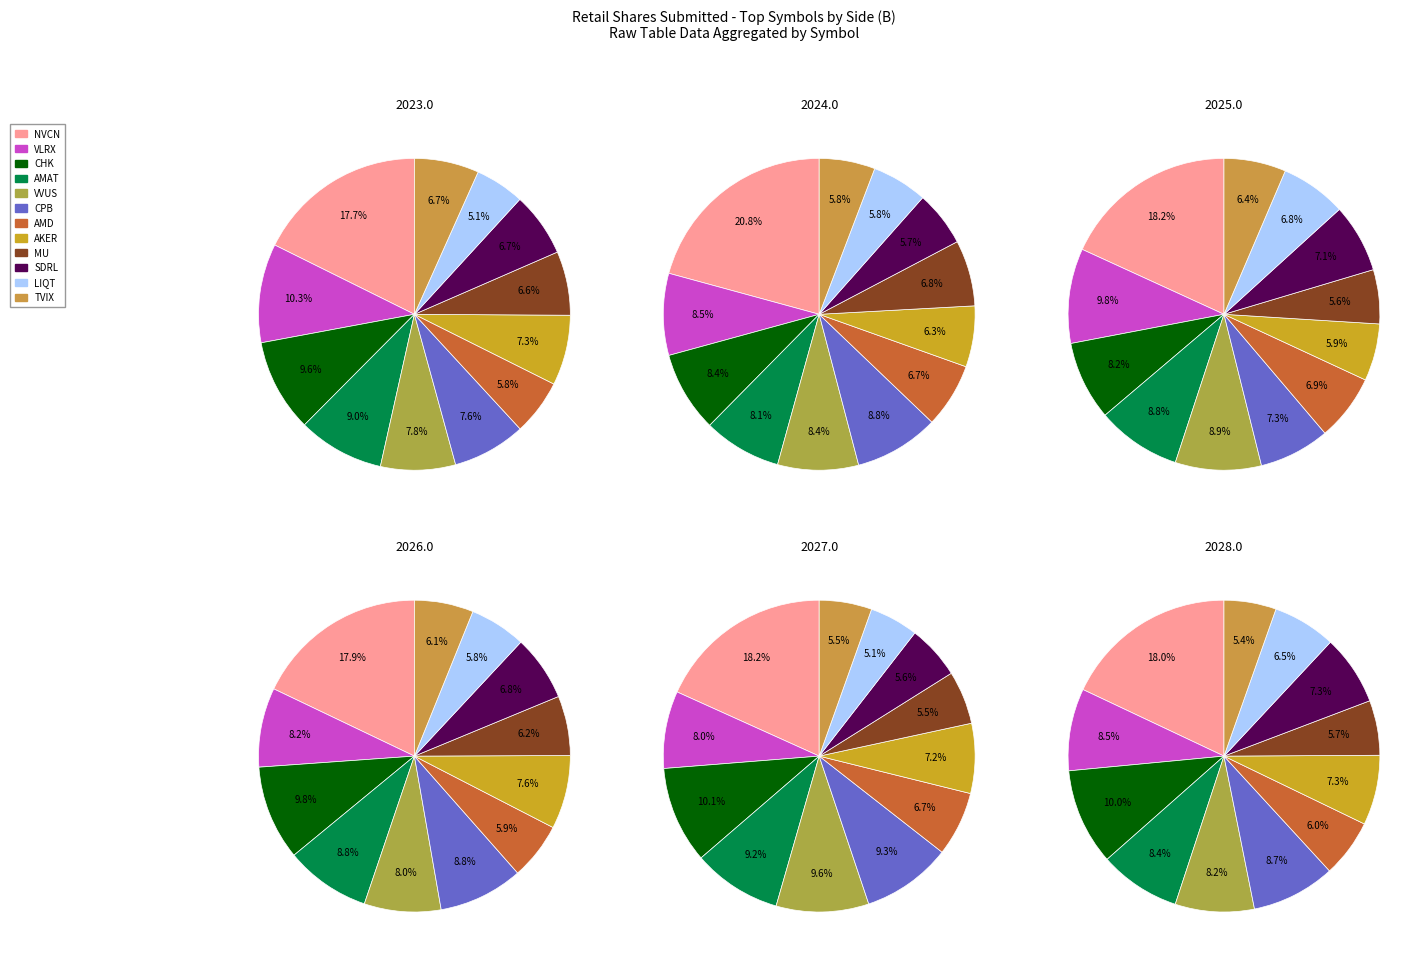

How many segments does this pie chart have?

12